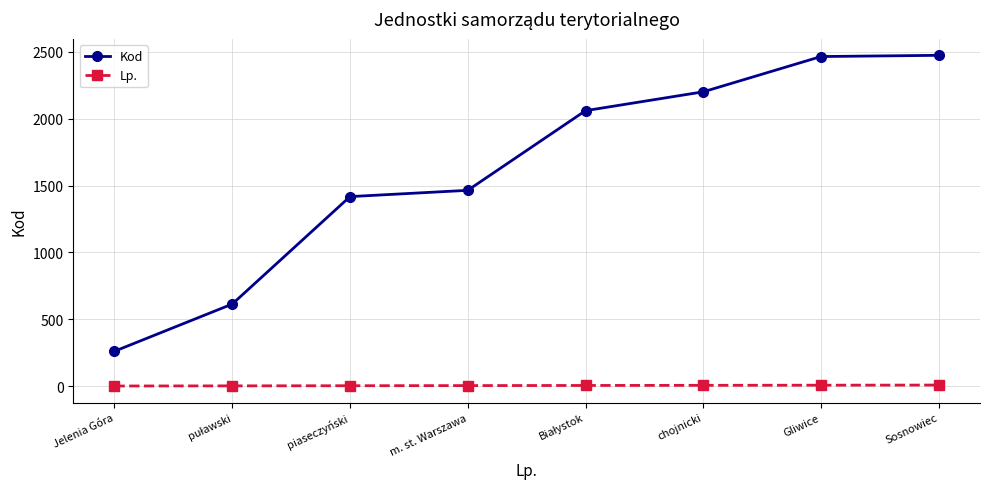

Which series has the largest range (max minus min)?

Kod